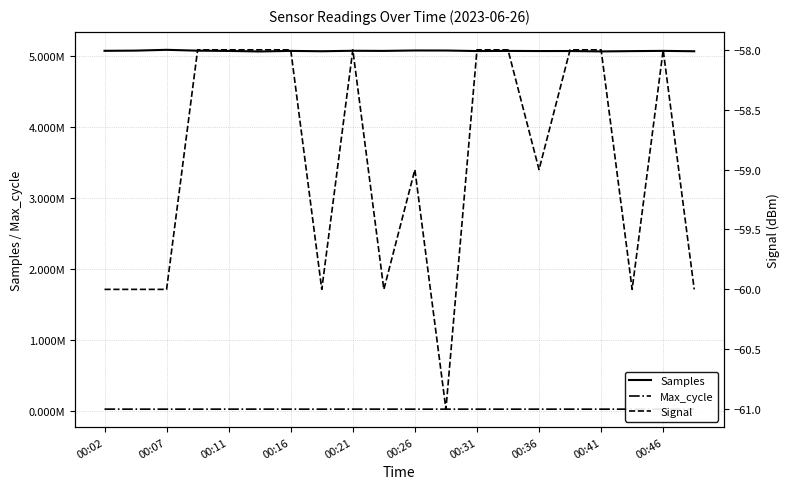

True or false: Signal and Max_cycle intersect in this chart.

False